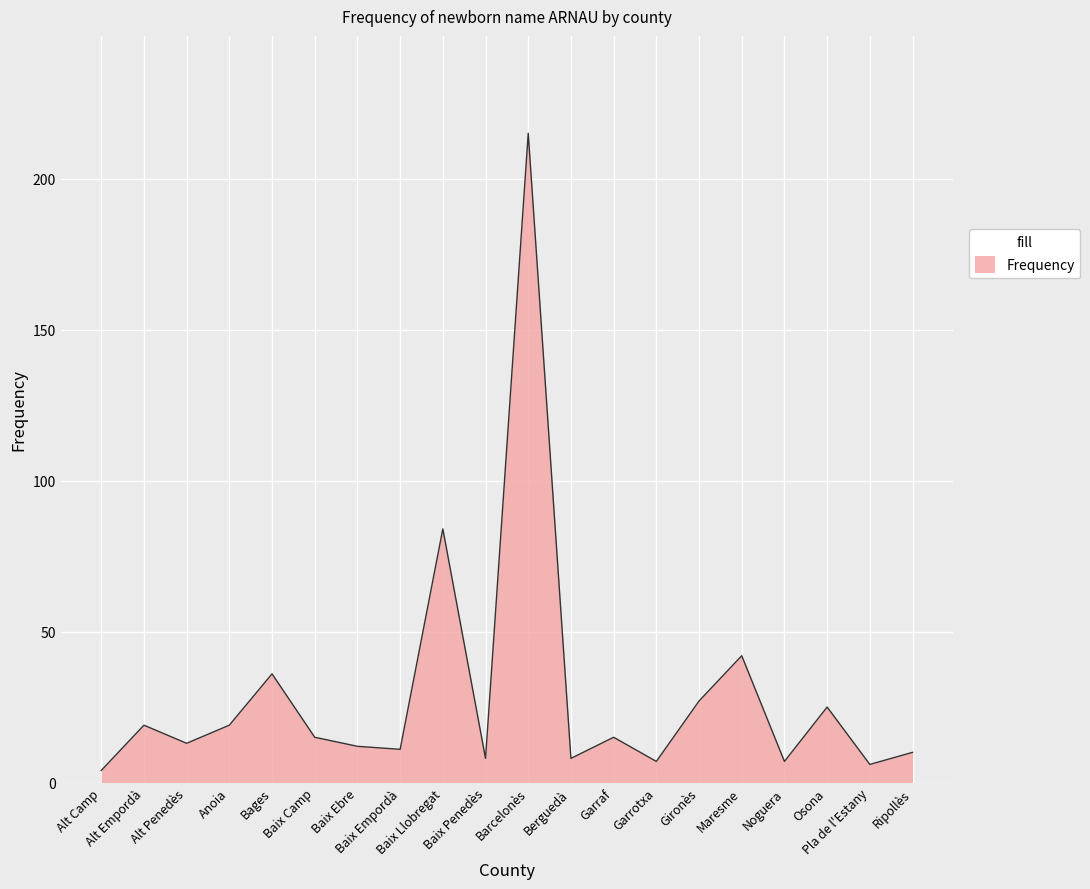

What is the greatest value displayed?

215